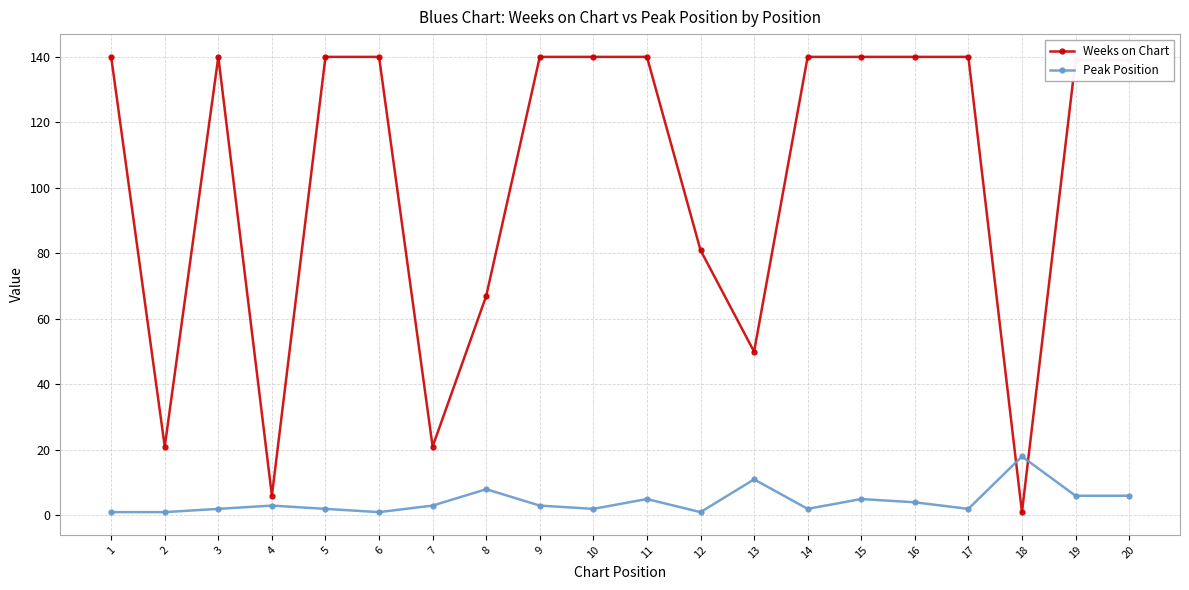

Where do Weeks on Chart and Peak Position first cross each other?

17 and 18